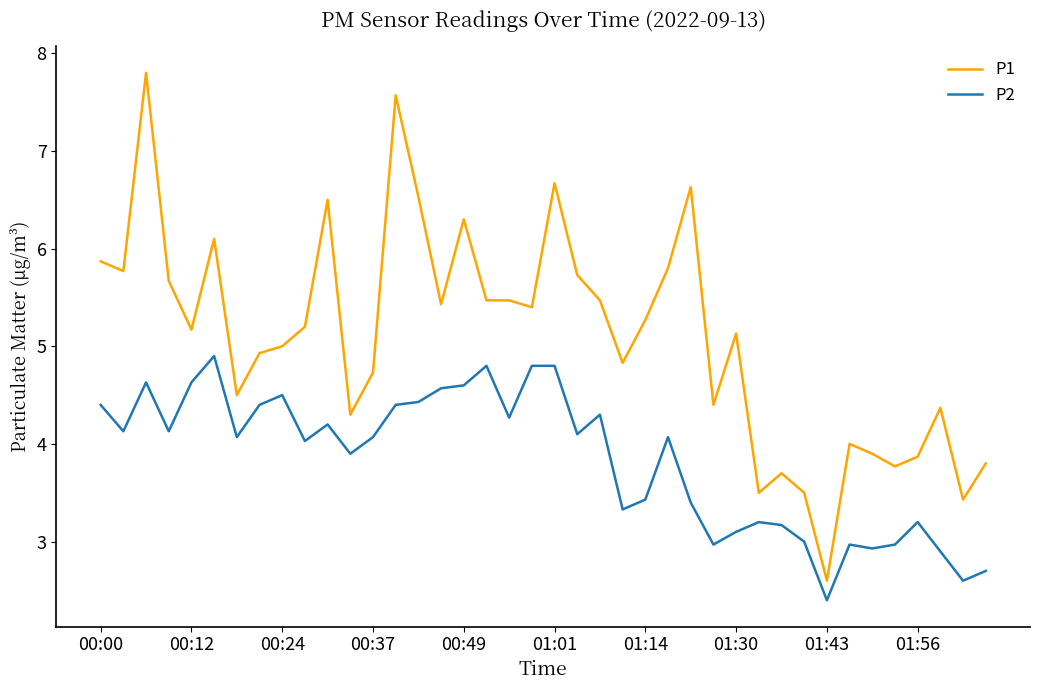

Which series has the largest total across all categories?

P1